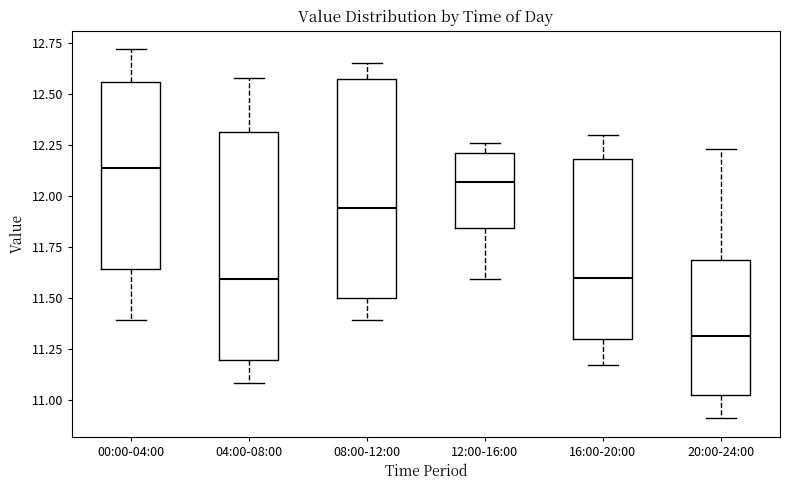

Which box has the highest median line?

00:00-04:00